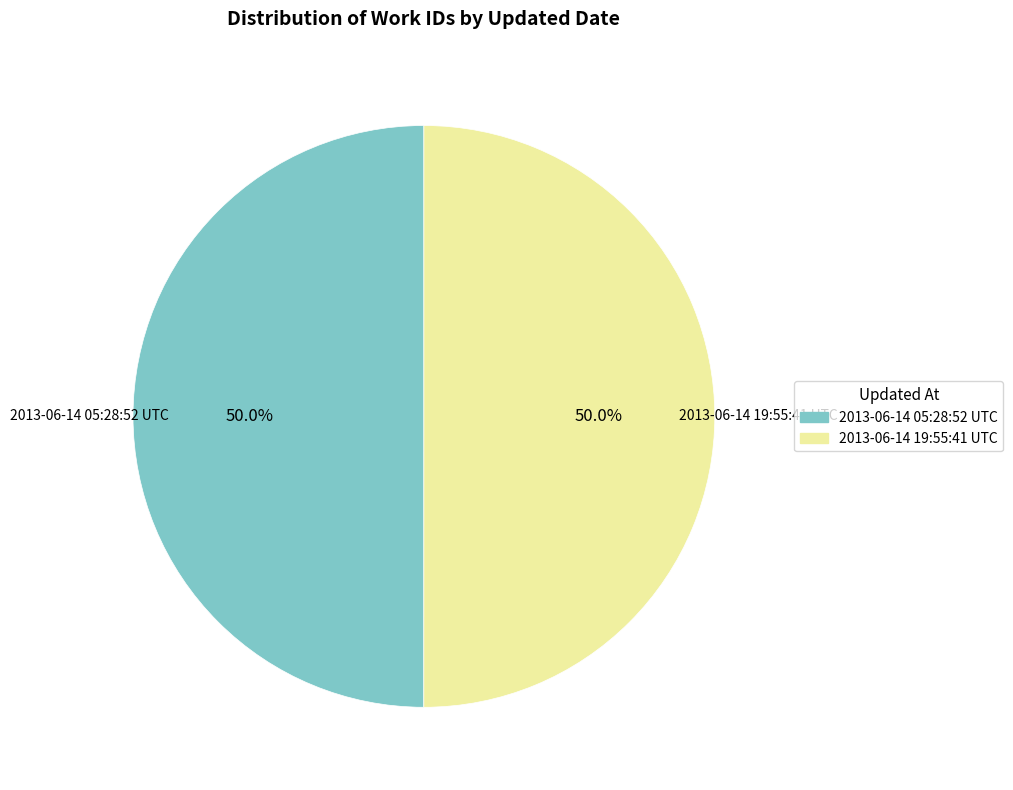

Is it true that 2013-06-14 19:55:41 UTC is 38% of the pie?

False